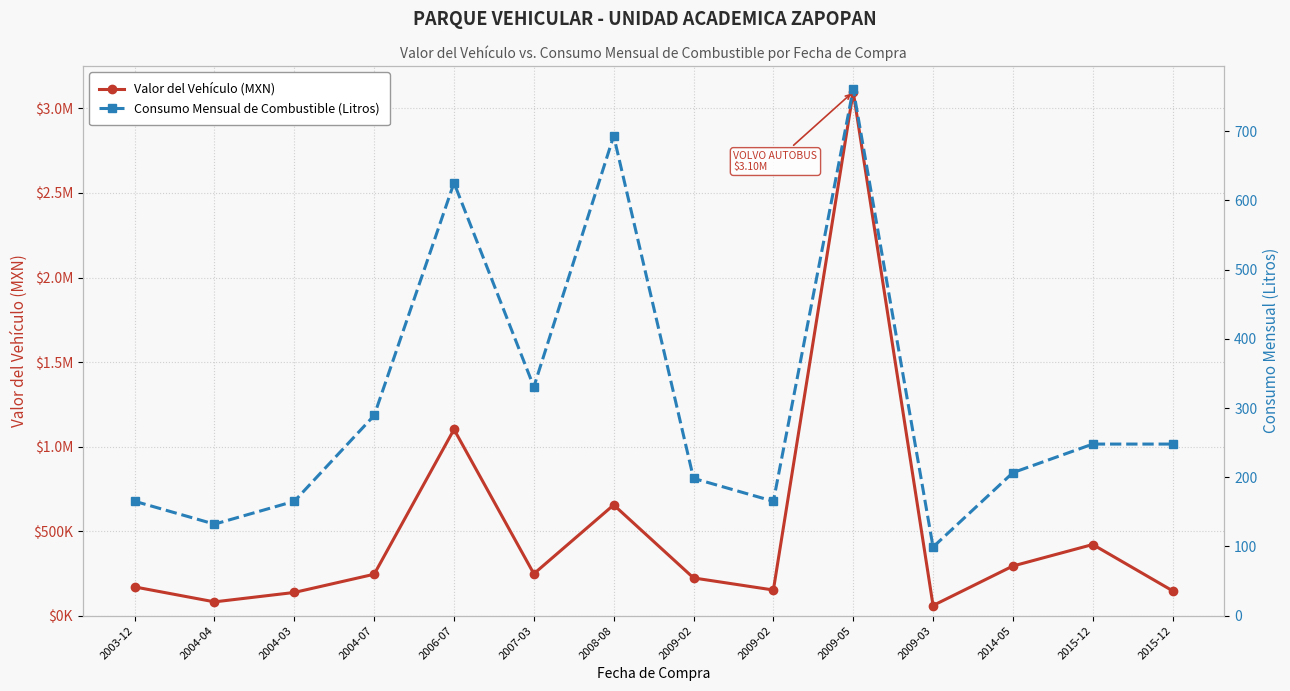

How many interior local valleys does the Valor del Vehículo (MXN) series have?

4